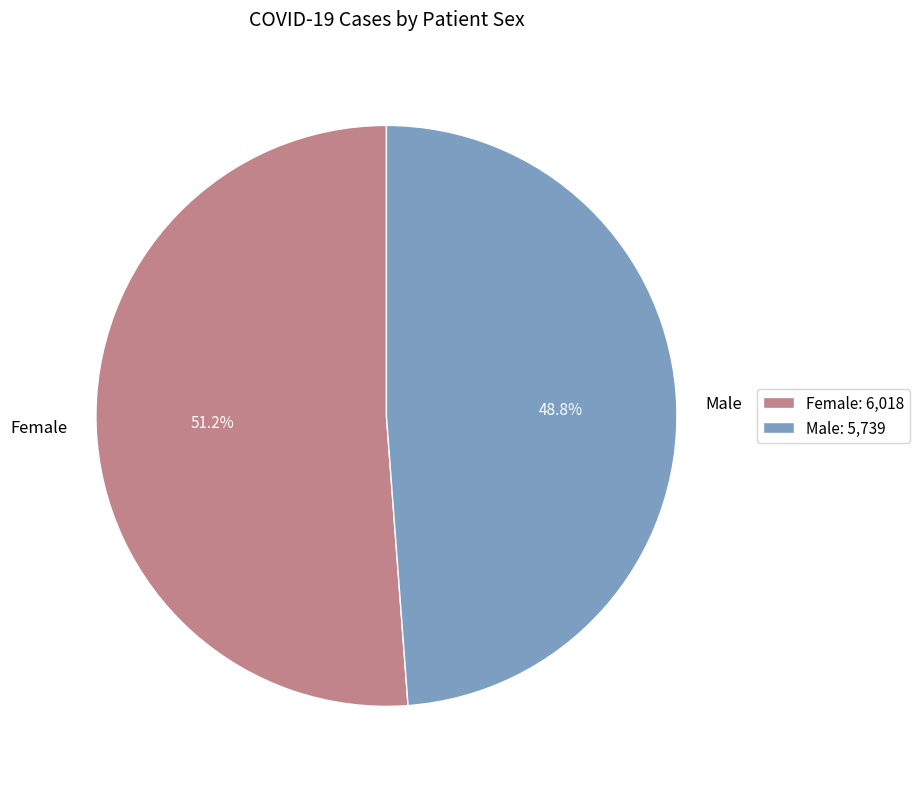

Between Female and Male, which is larger?

Female